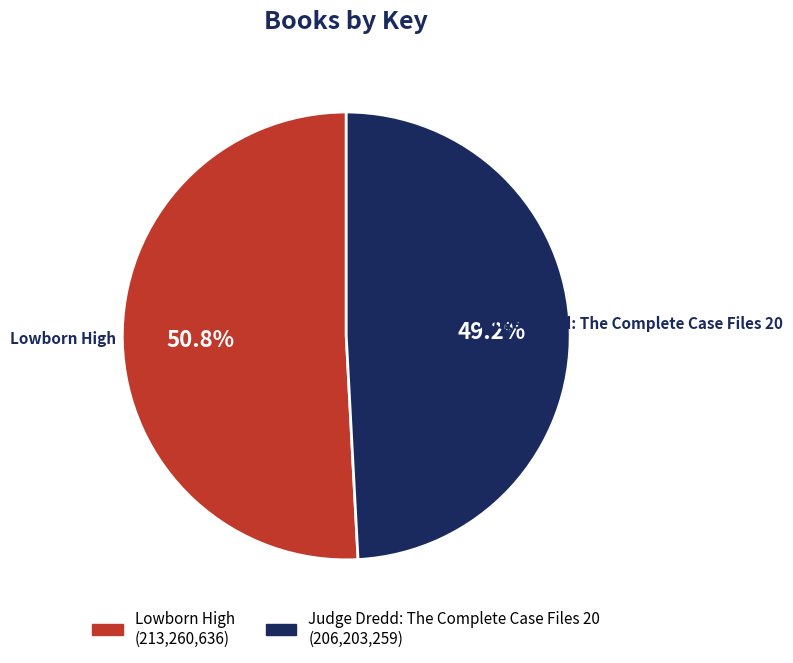

Which category accounts for the majority?

Lowborn High